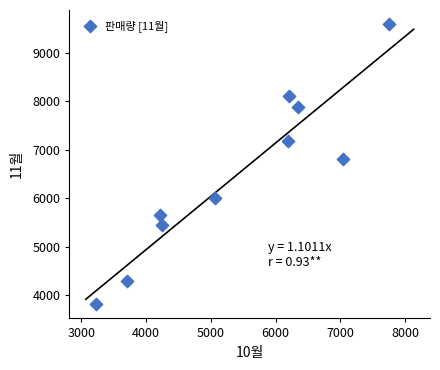

What is the range of Y values (max minus min)?

5795